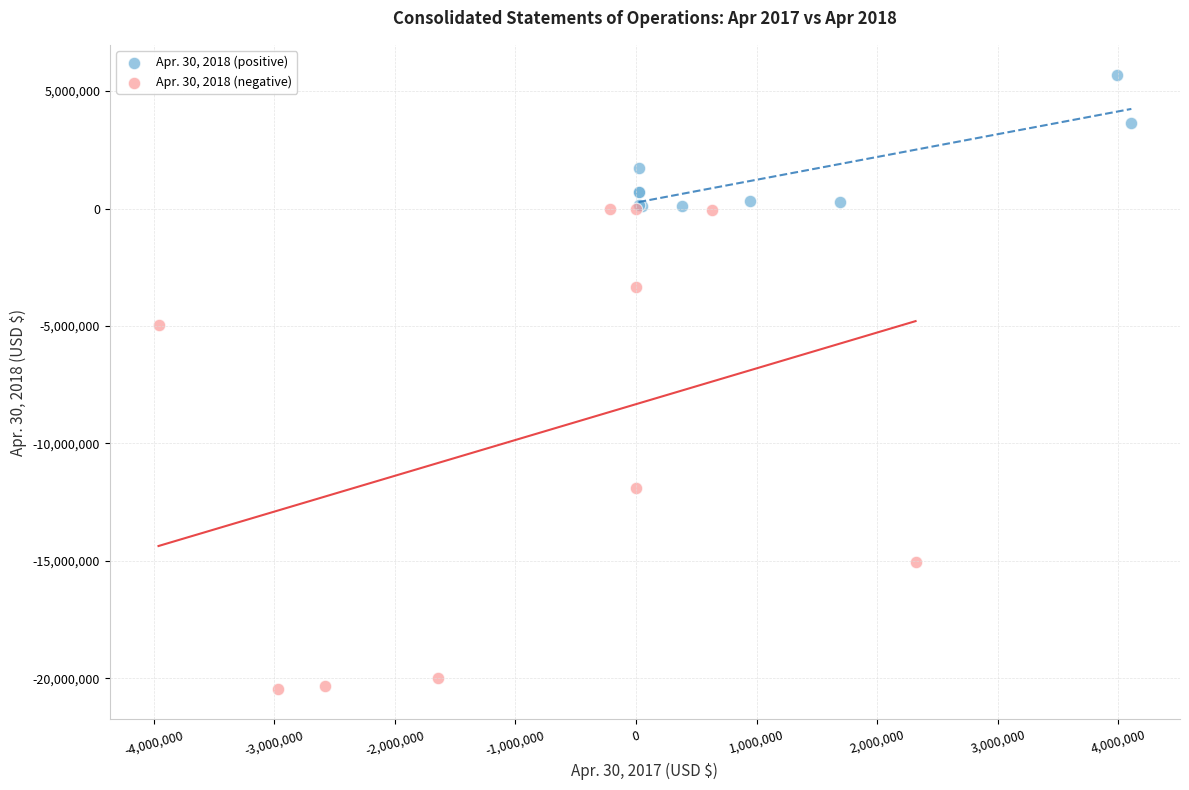

Which series has the largest Y range (max minus min)?

Apr. 30, 2018 (negative)